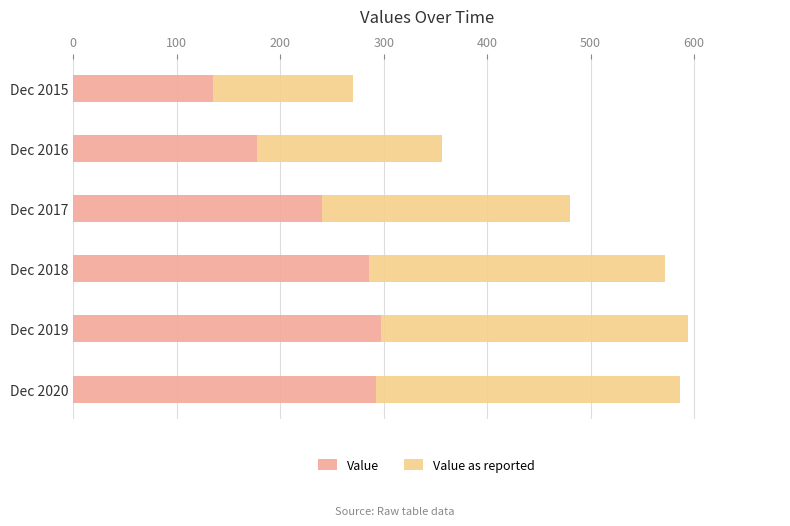

Which category has the lowest value in the Value series?

Dec 2015